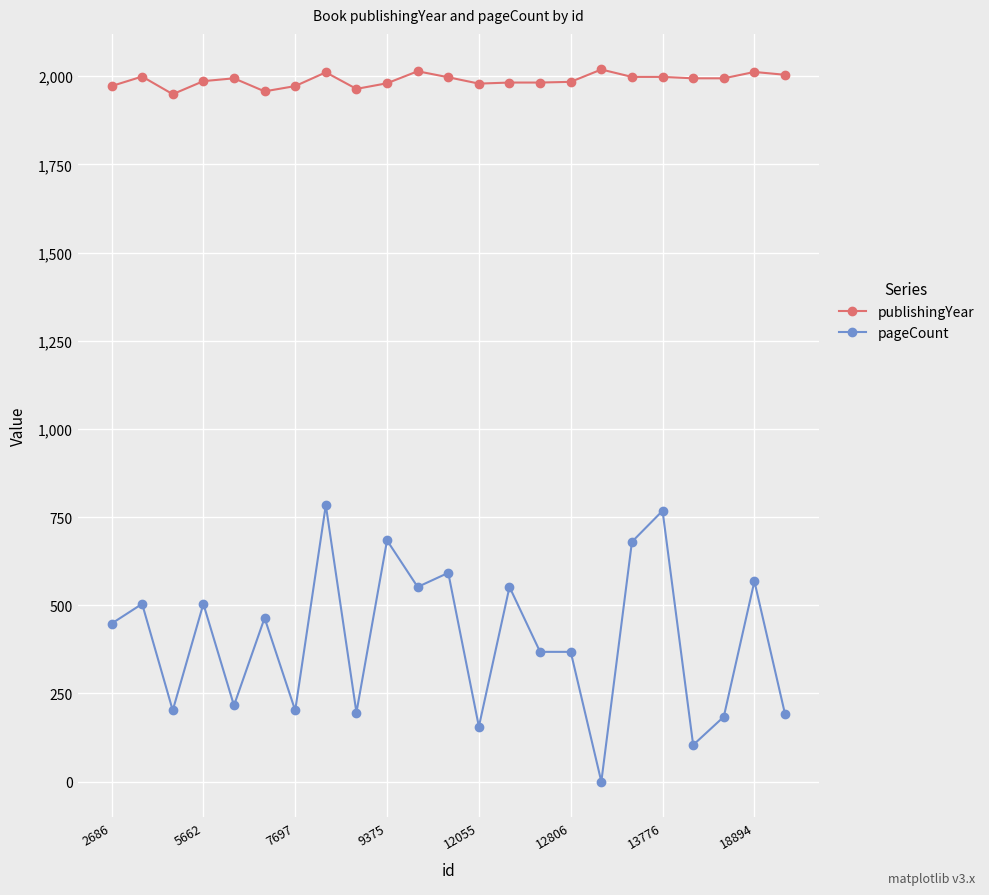

What is the average value of the publishingYear series?

1989